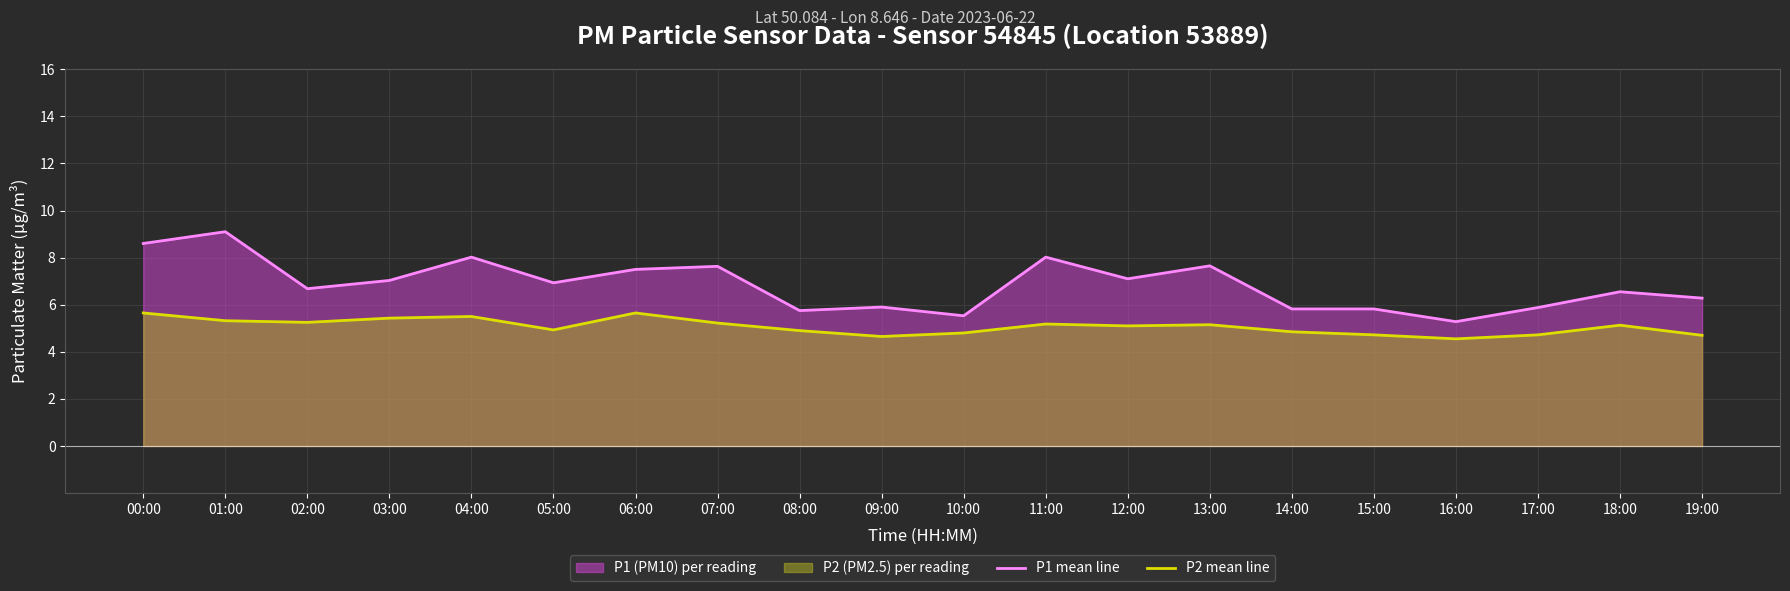

Which has a higher value, 09:00 or 07:00?

07:00